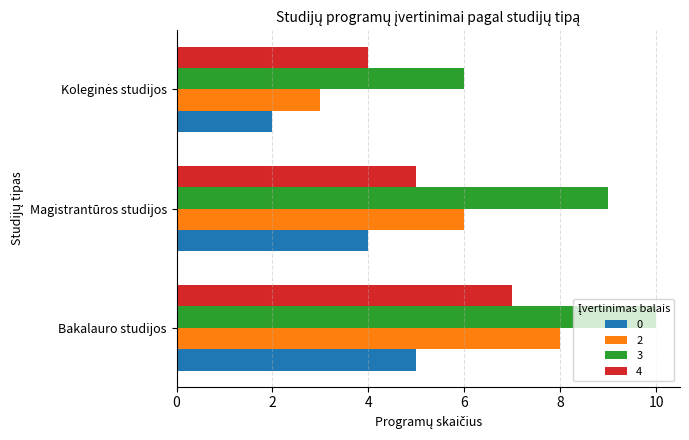

Which category has the highest value across all series?

Bakalauro studijos